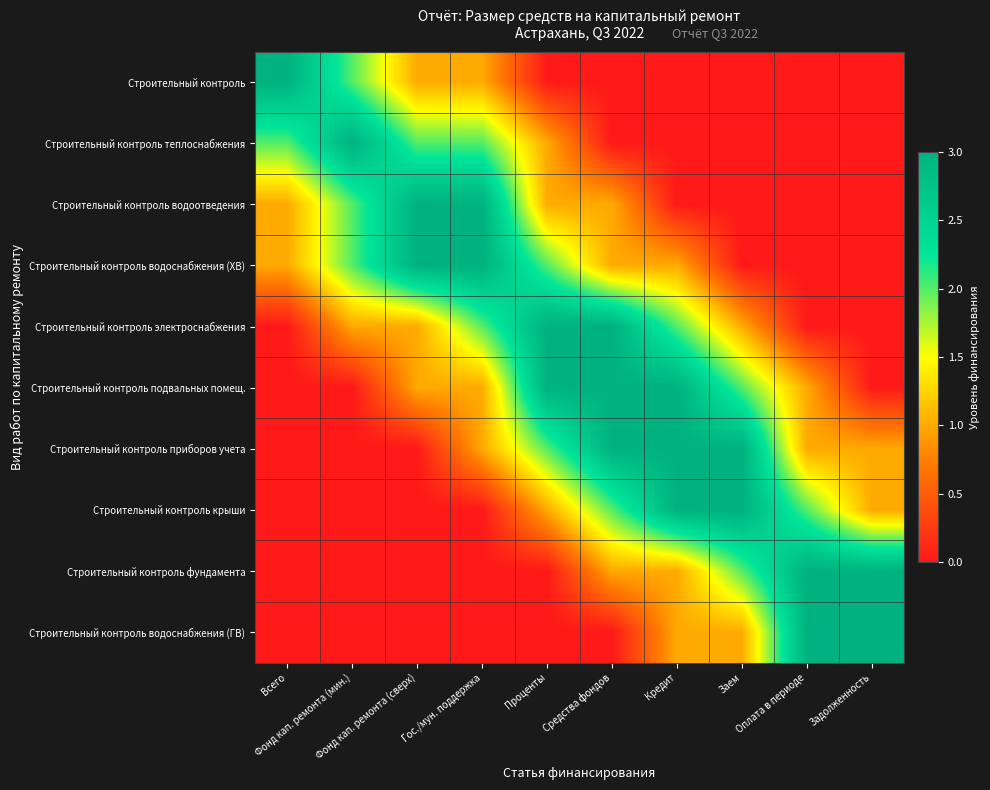

Which label corresponds to the largest value in the chart?

Всего